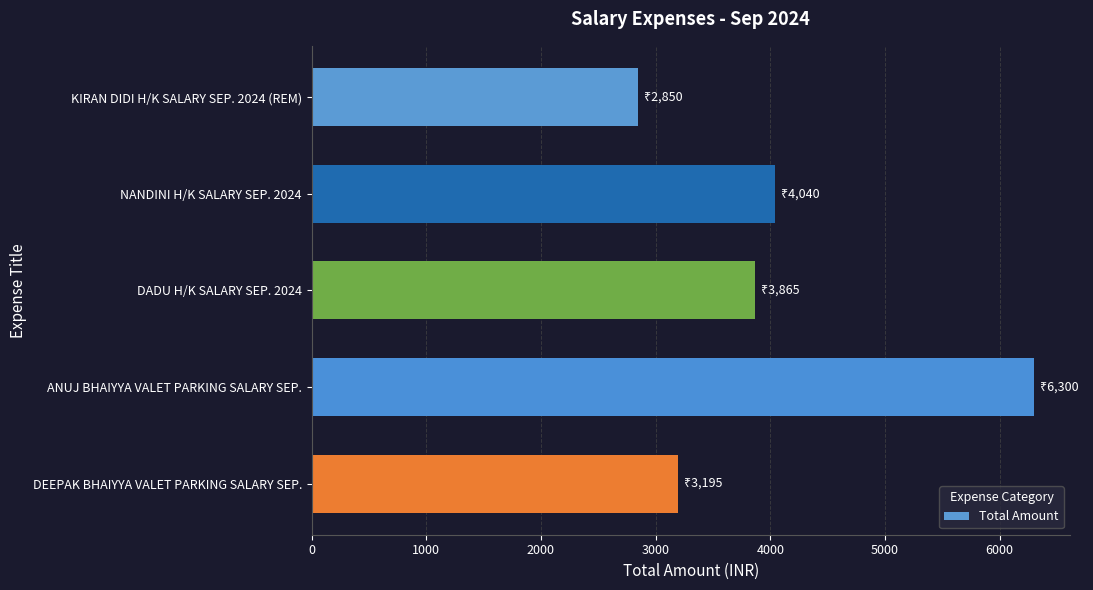

What is the sum of all values?

20250